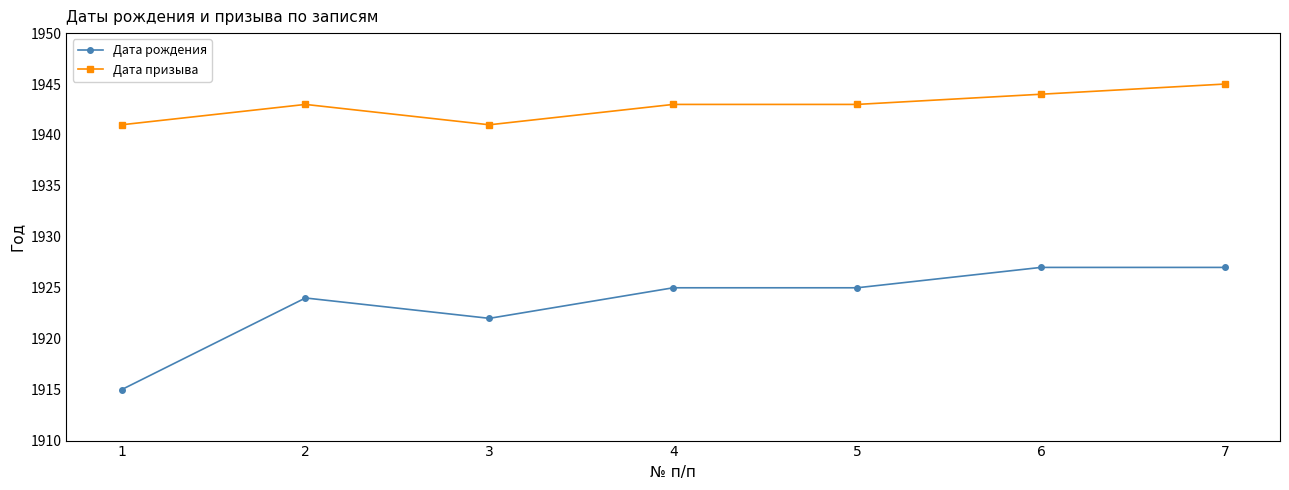

Rank the series by their average value, from highest to lowest.

Дата призыва, Дата рождения